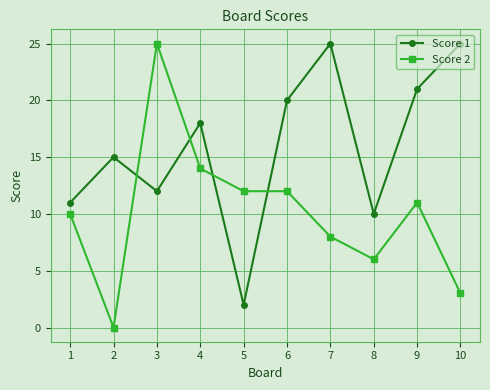

What is the sum of the Score 1 values at 3 and 1?

23